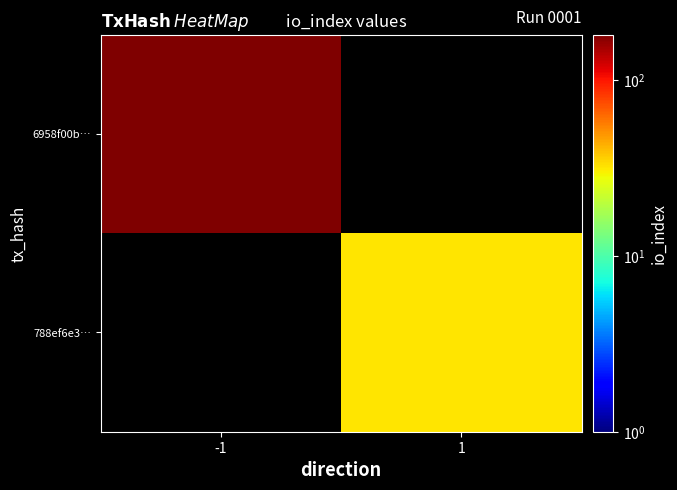

List the series in order of their peak value, lowest first.

788ef6e3…, 6958f00b…